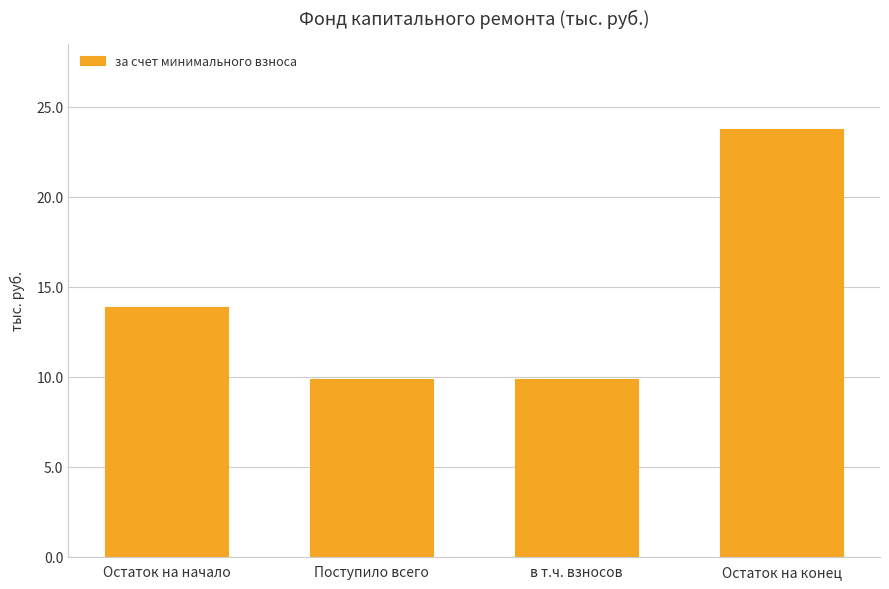

What is the ratio of the value at в т.ч. взносов to the value at Остаток на конец?

0.4